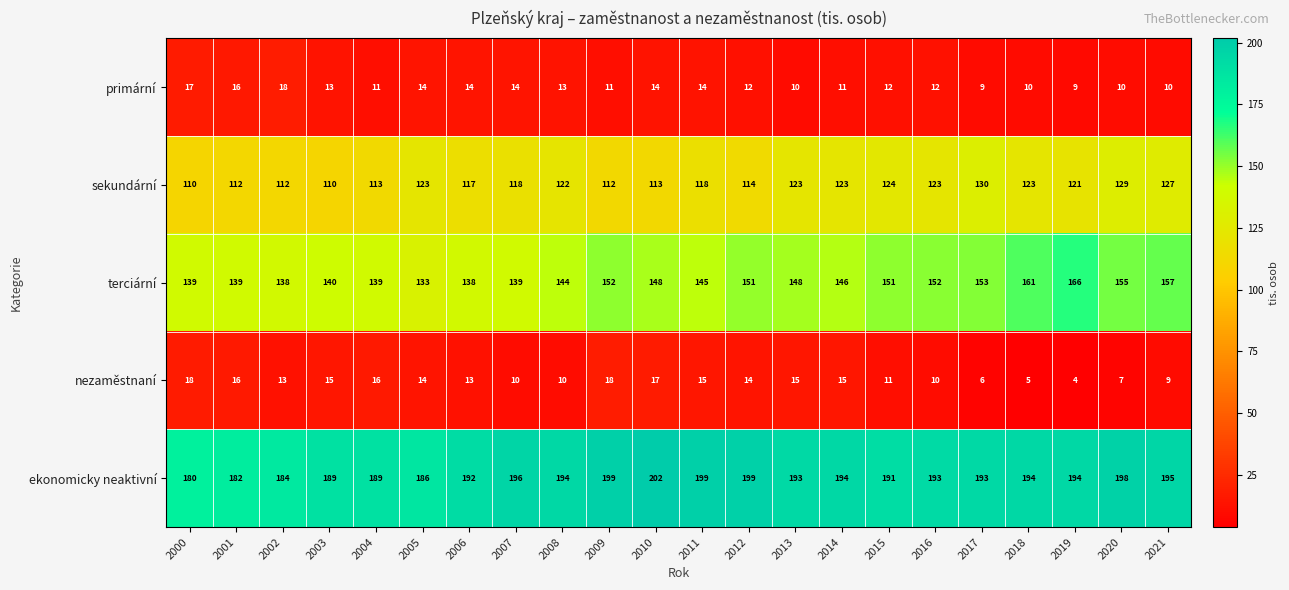

True or false: terciární has a value of 57 at 2005.

False